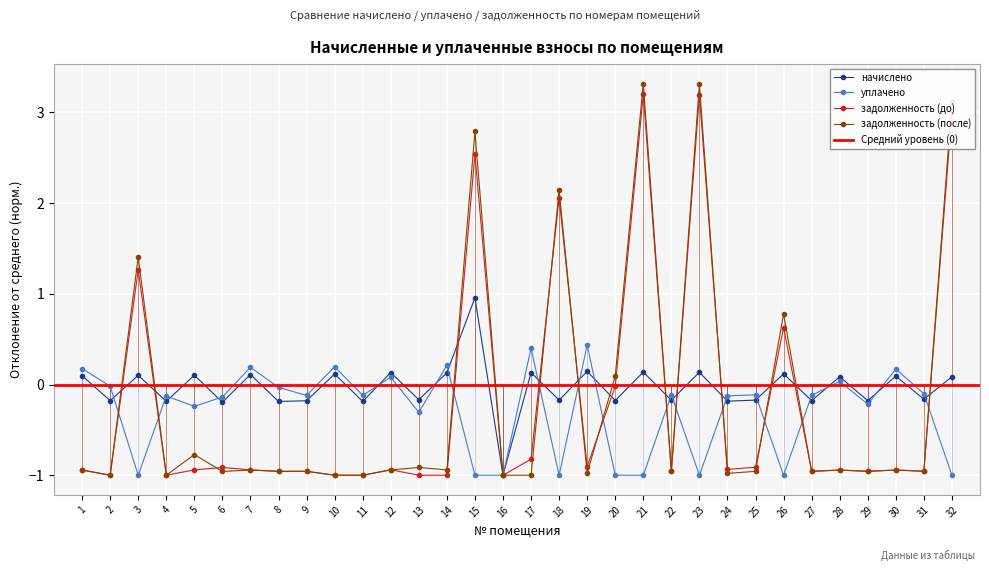

Where does the начислено series first go above 0?

1